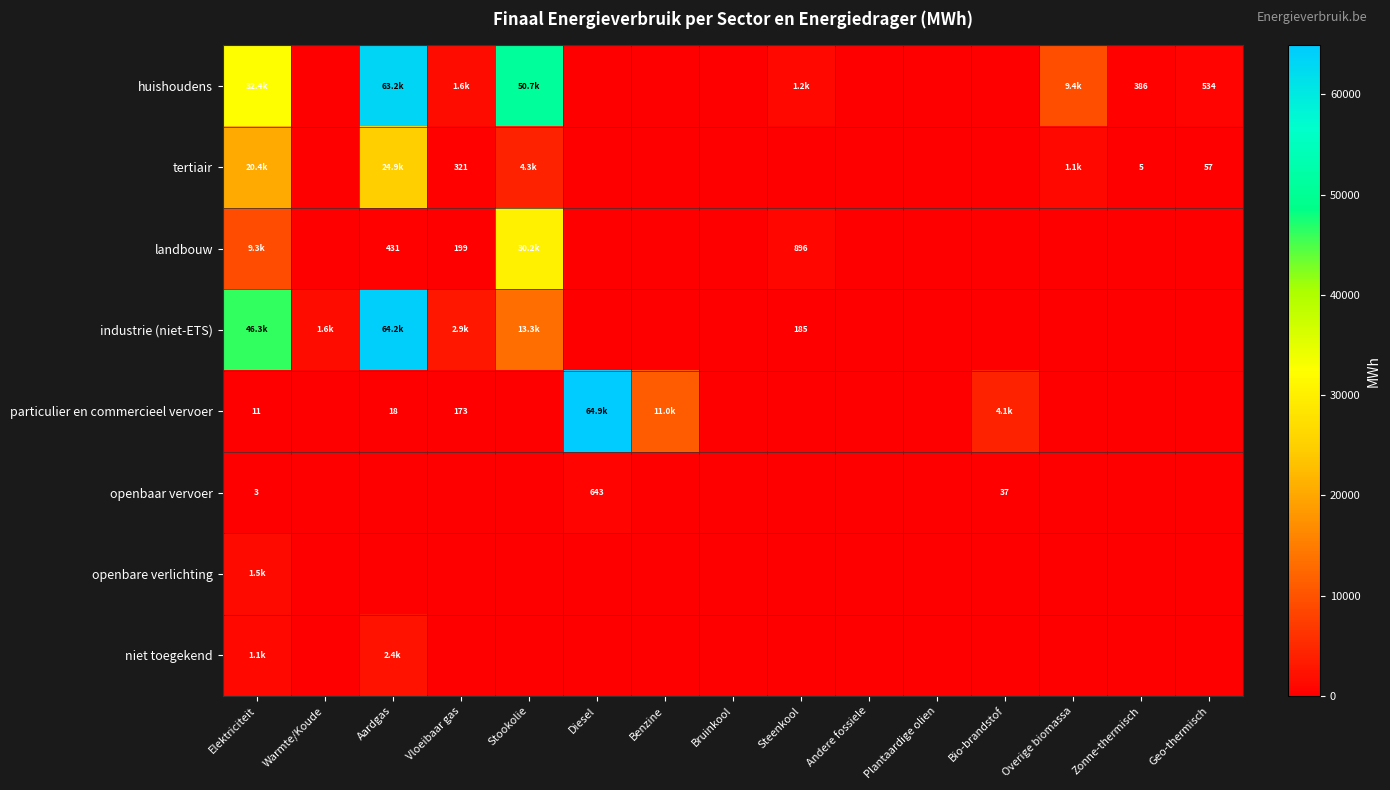

The niet toegekend series shows 1195.8 at Zonne-thermisch. True or false?

False